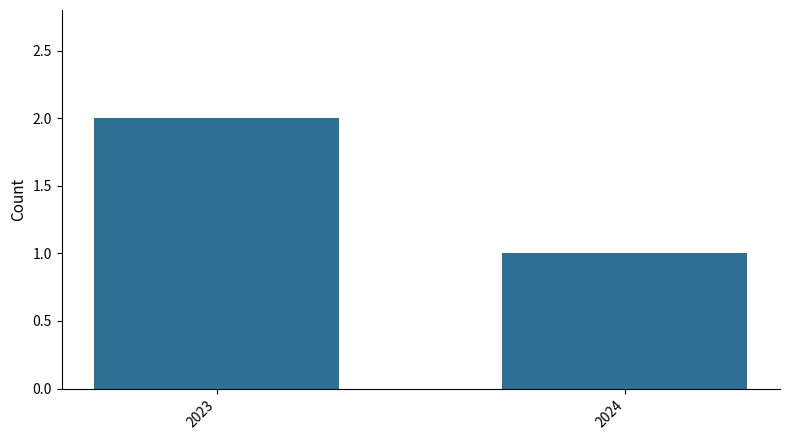

The value at 2023 is 1. True or false?

False